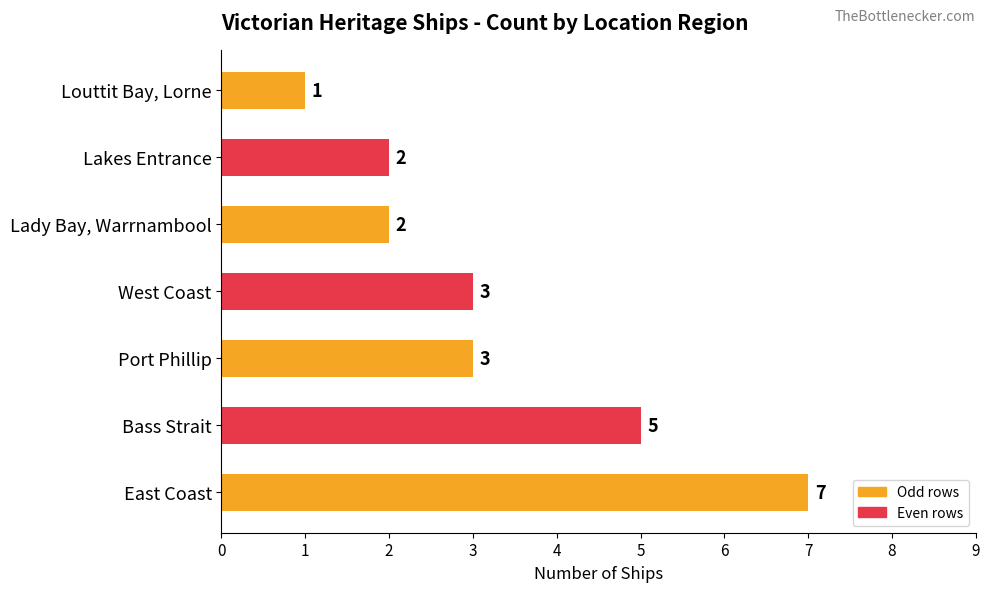

How many values are between 2 and 5?

5